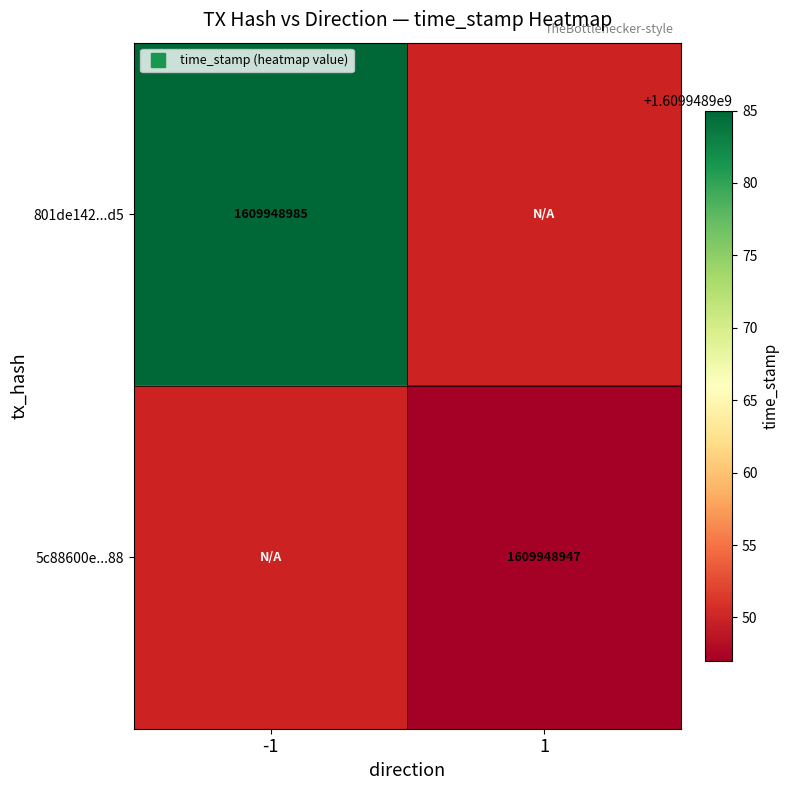

What is the maximum value shown in the chart?

1609948985